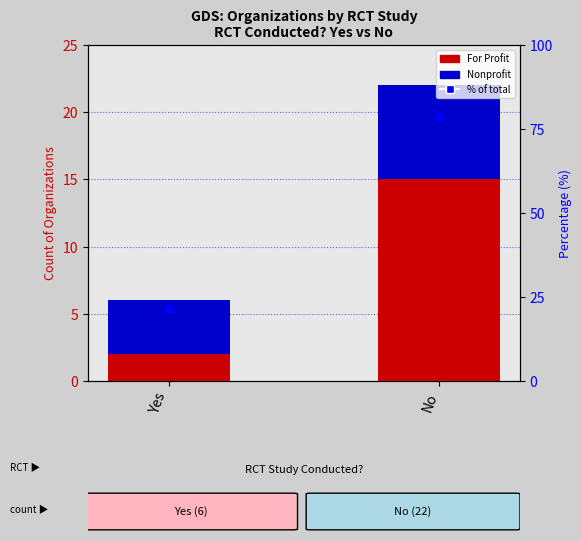

What is the average value of the % of total series?

50.0